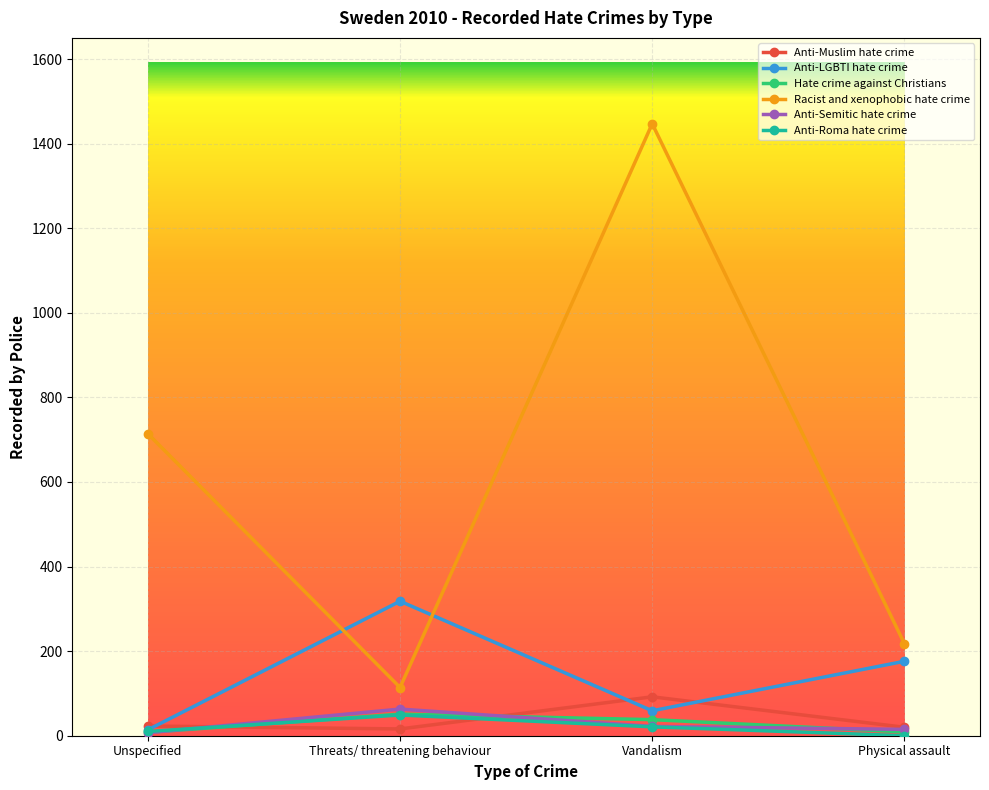

How many interior local peaks does the Hate crime against Christians series have?

1